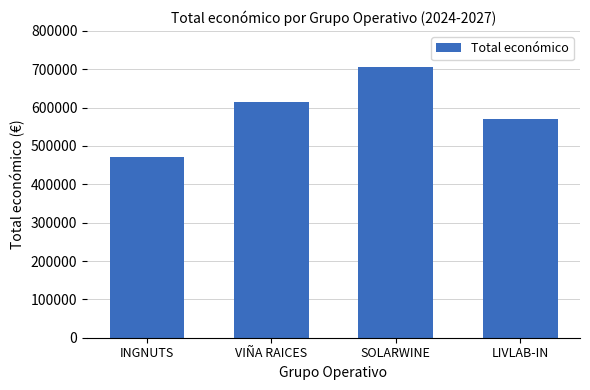

How many values are below 614907?

2